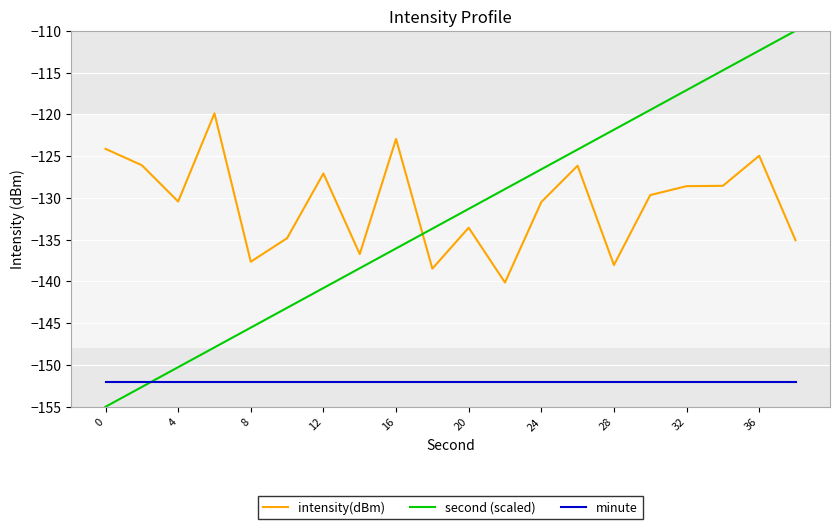

Which series has the largest range (max minus min)?

second (scaled)